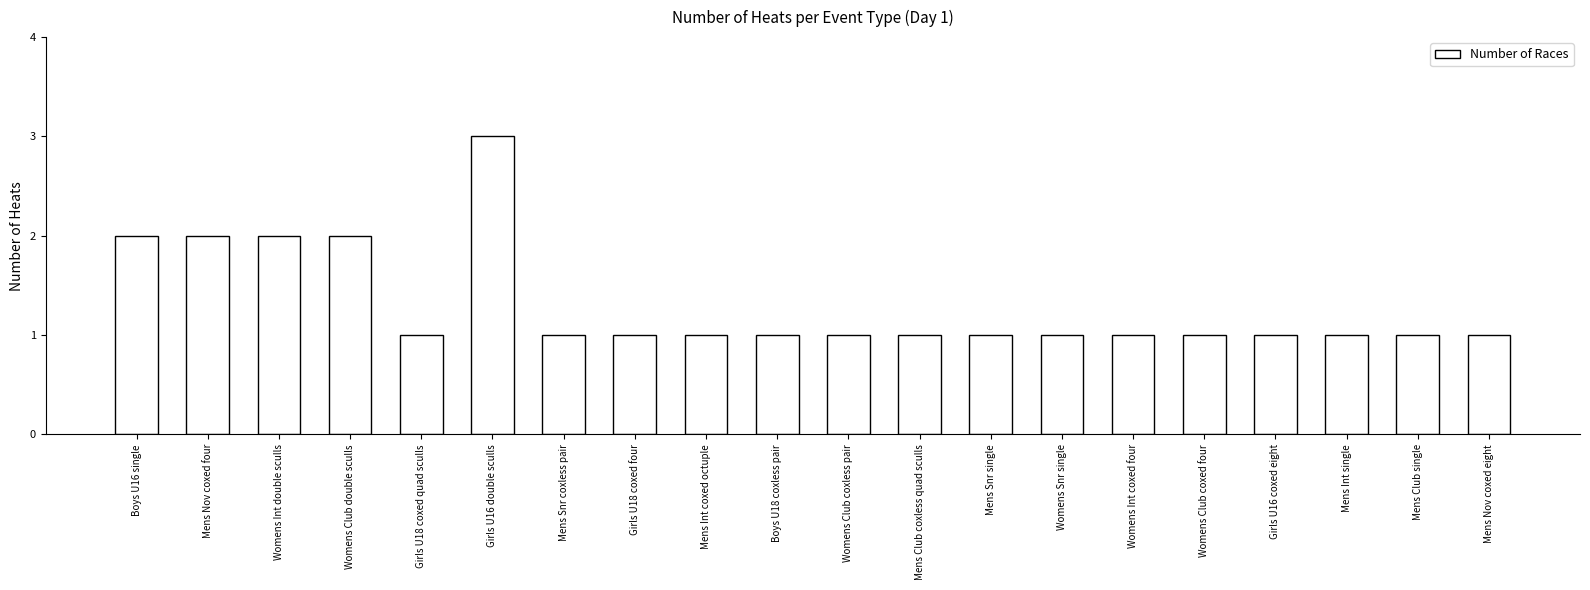

Reading right to left, extract all data points from this chart.

1	1	1	1	1	1	1	1	1	1	1	1	1	1	3	1	2	2	2	2